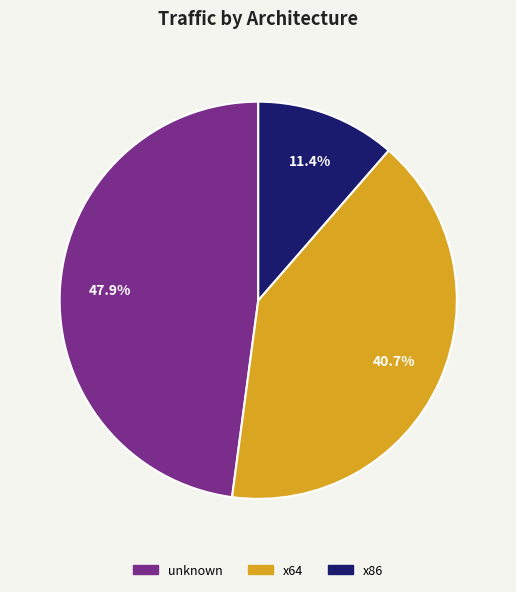

Is there a majority slice in this chart?

No